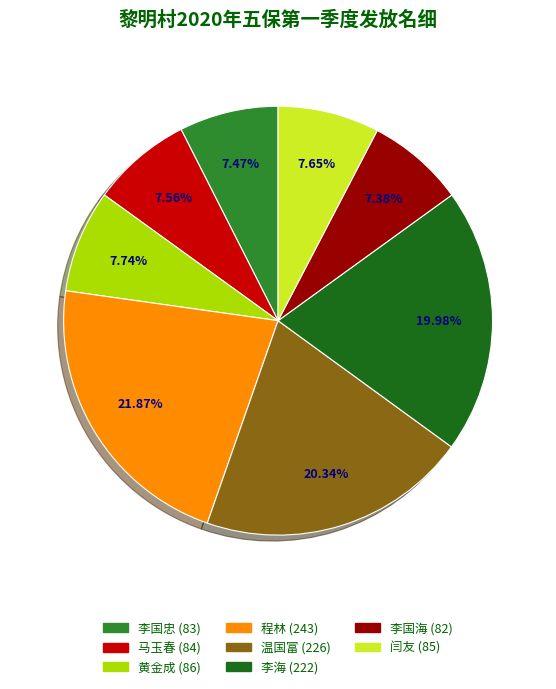

Count the number of slices in the pie.

8